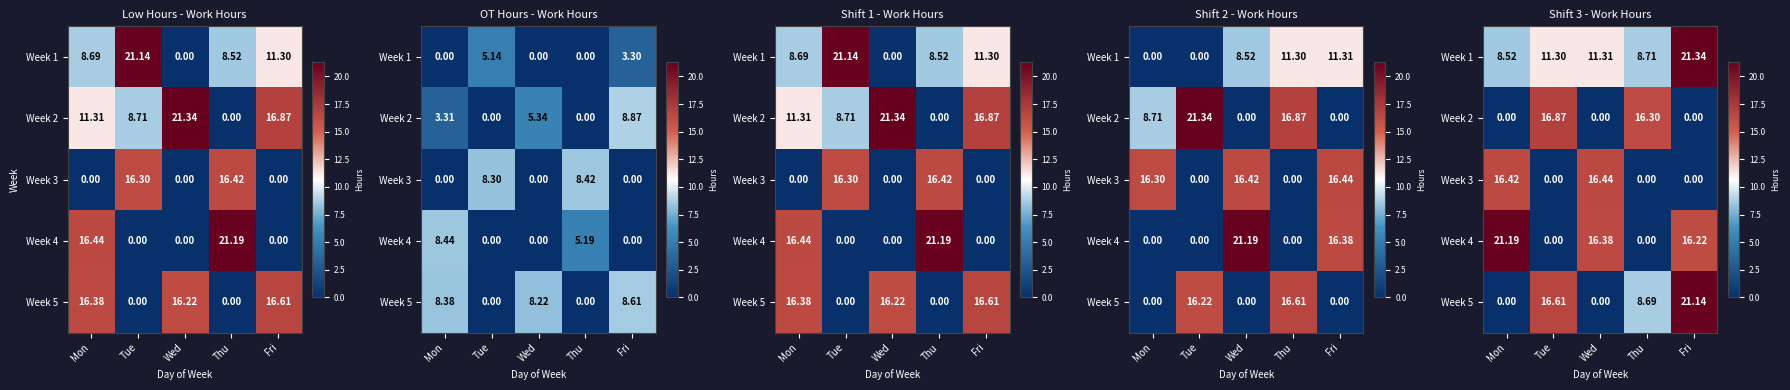

The value of Week 3 at Mon is 5.0. True or false?

False